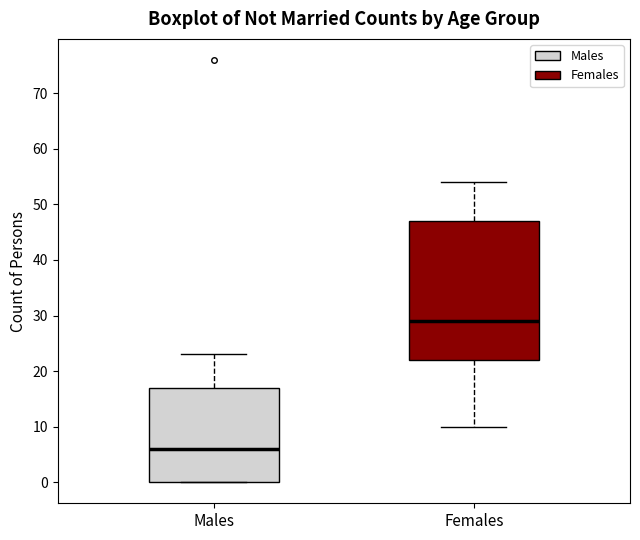

Reading left to right, transcribe this box plot: for each box, give where its median line is, the range the box spans, and where its two whiskers end, as read against the y-axis. The values are not printed on the chart, so give them approximately, as read against the axis.

Males: median 6, box 0 to 17, whiskers 0 to 23
Females: median 29, box 22 to 47, whiskers 10 to 54